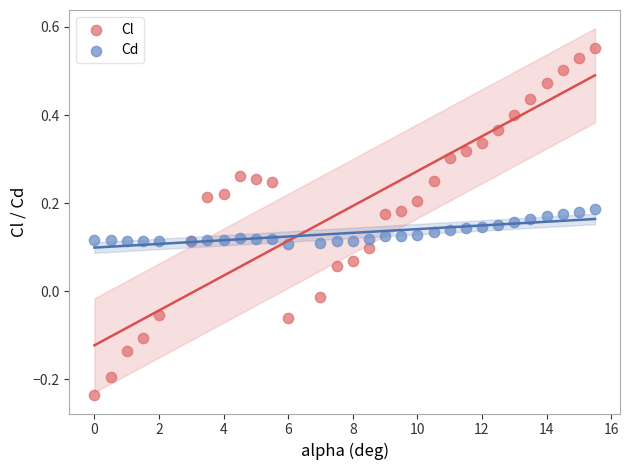

Which series reaches the maximum Y coordinate?

Cl